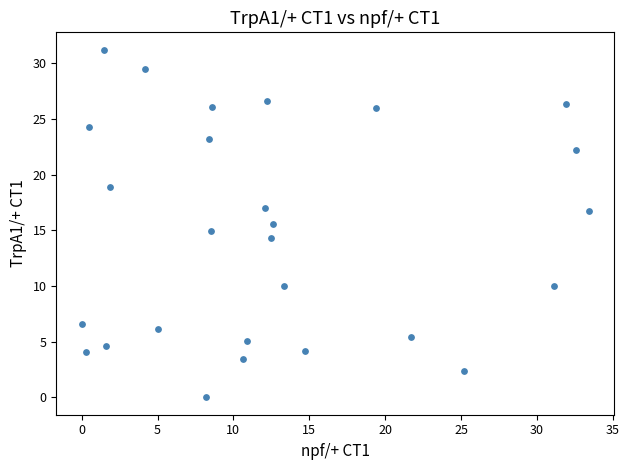

What is the range of Y values (max minus min)?

31.2